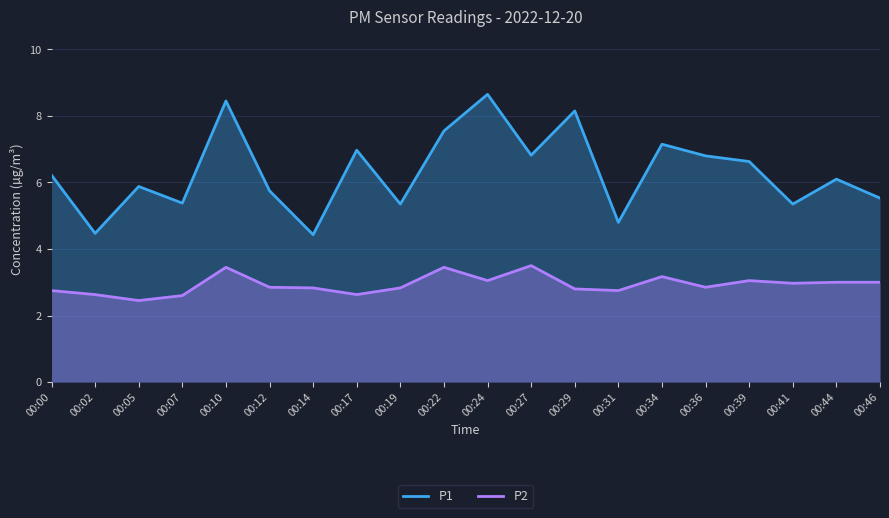

What is the difference between the maximum and second lowest values in the P1 series?

4.2